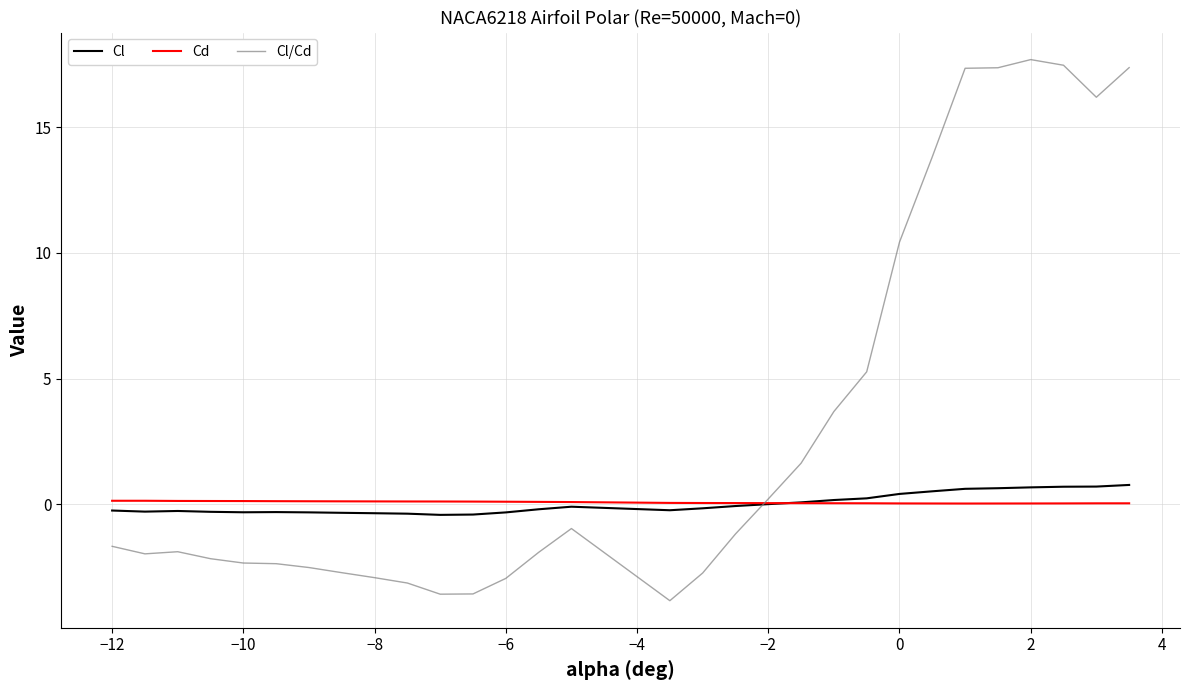

Which series has the largest range (max minus min)?

Cl/Cd